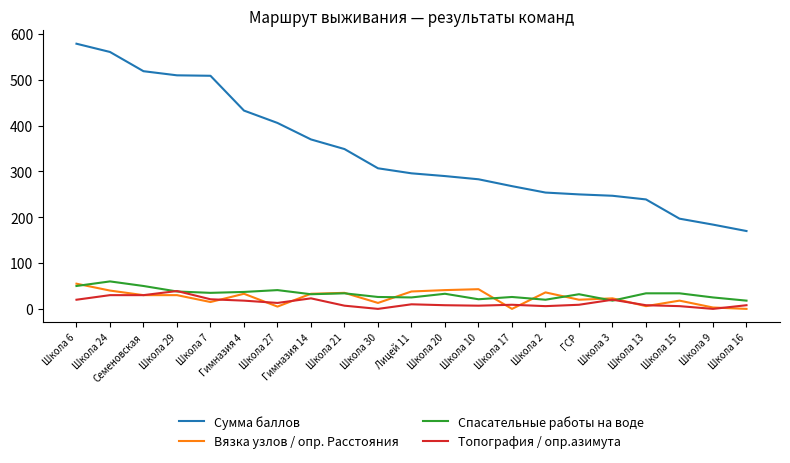

What is the average value of the Спасательные работы на воде series?

33